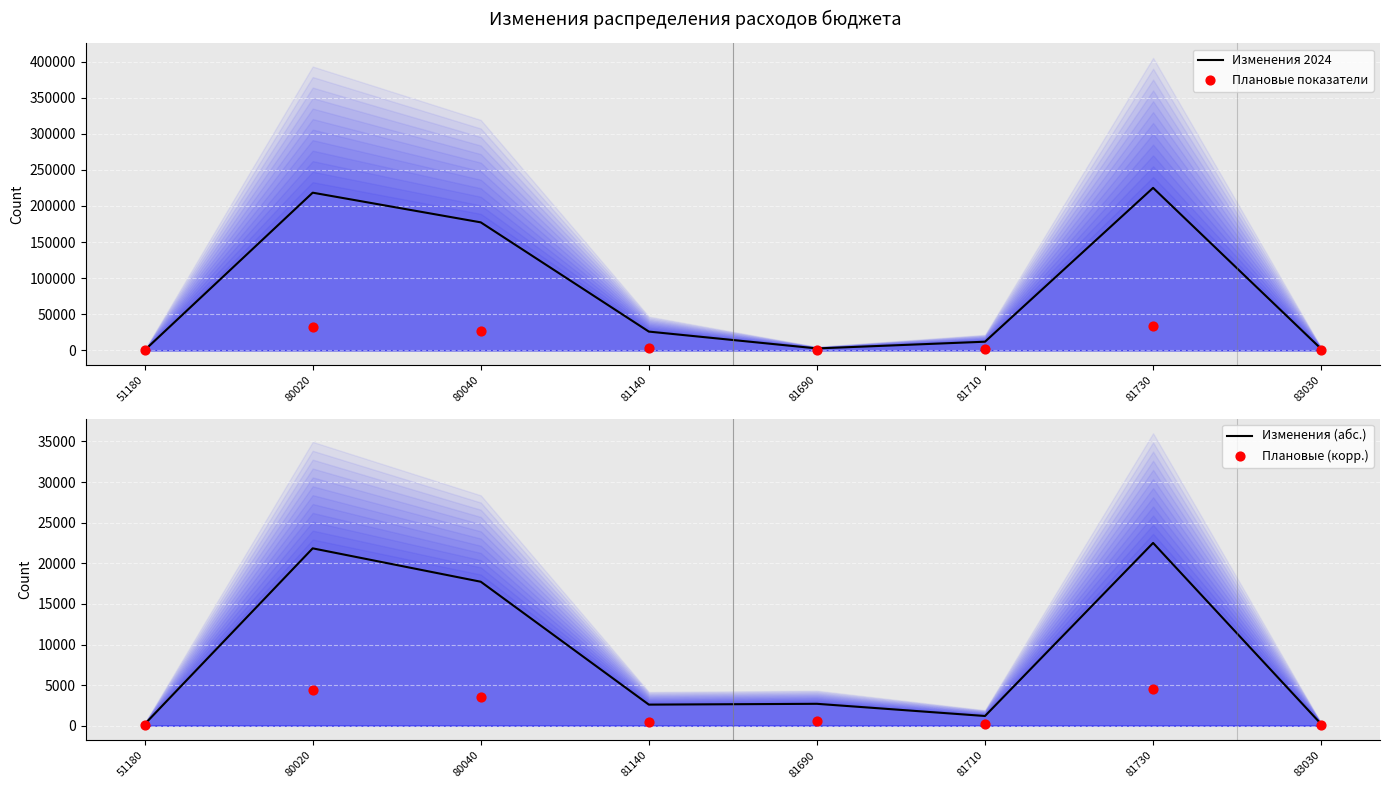

Which series reaches the maximum Y coordinate?

Изменения 2024